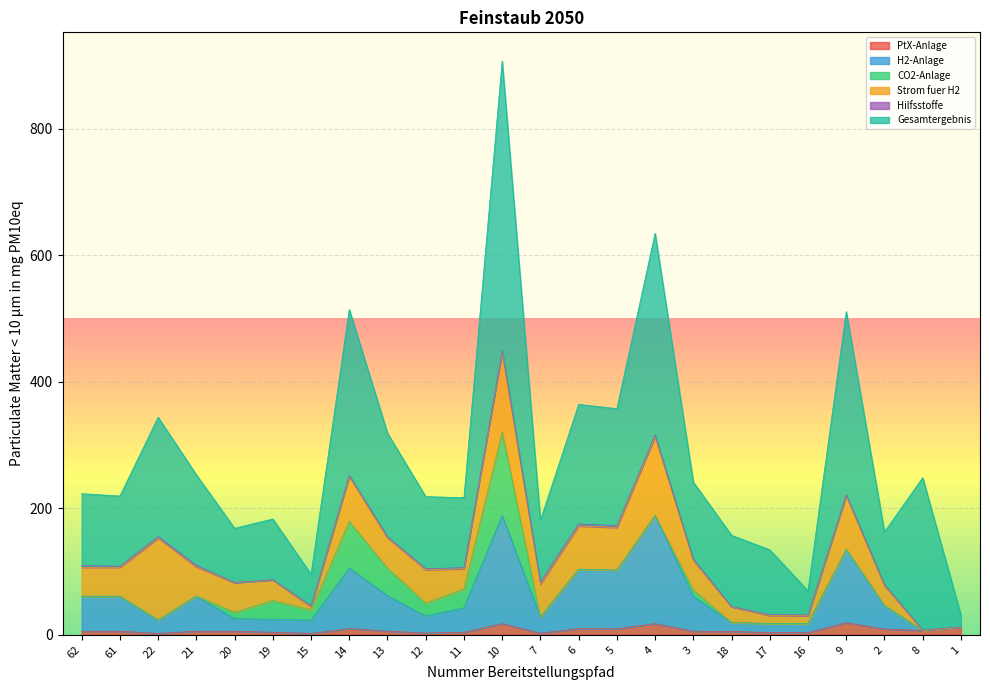

What is the difference between the maximum and minimum values in the PtX-Anlage series?

17.1